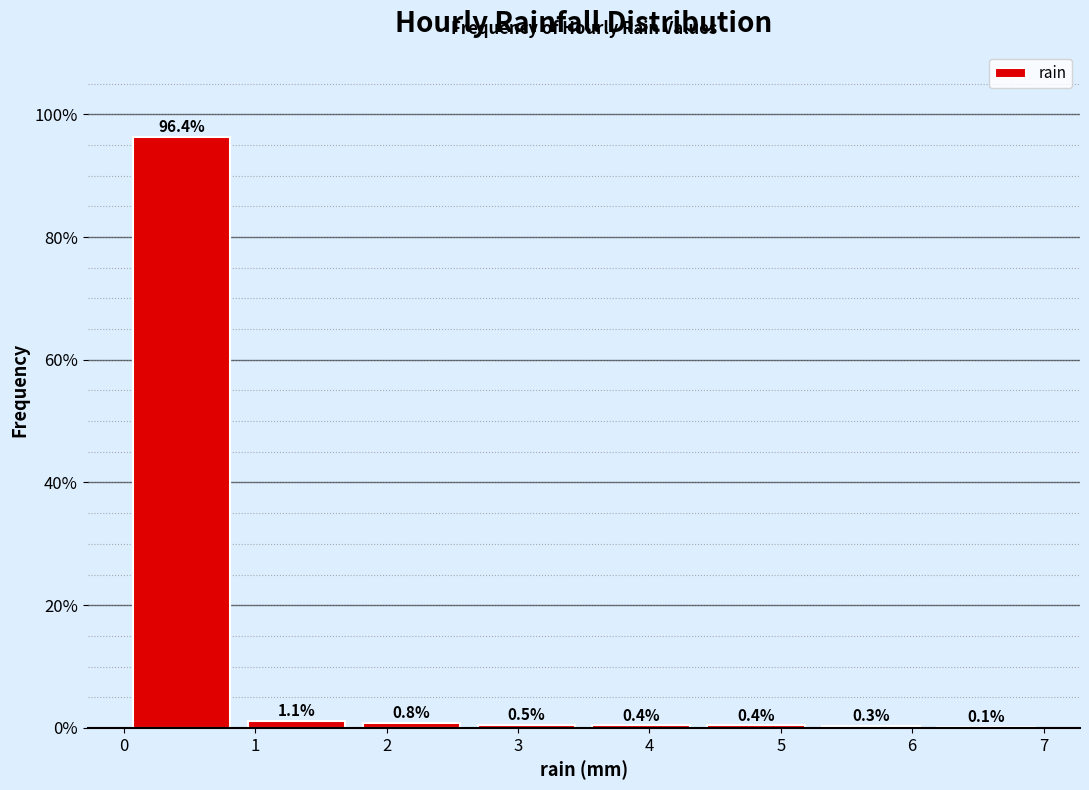

Reading left to right, list every bar in this chart as the range it spans on the x-axis followed by its height. The bar edges are not printed on the chart, so give them approximately, as read against the axis.

0.0 to 0.9: 96.4
0.9 to 1.8: 1.1
1.8 to 2.6: 0.8
2.6 to 3.5: 0.5
3.5 to 4.4: 0.4
4.4 to 5.3: 0.4
5.3 to 6.1: 0.3
6.1 to 7.0: 0.1